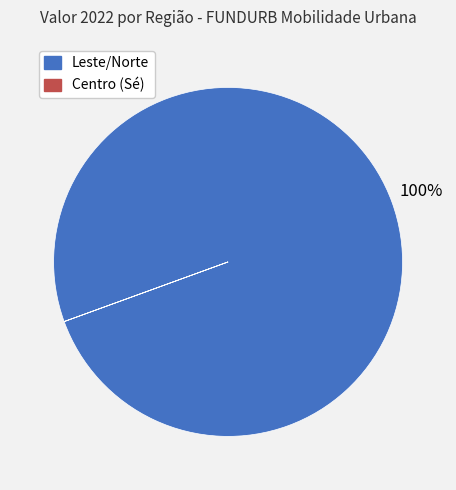

To the nearest percent, what portion does Leste/Norte represent?

100%